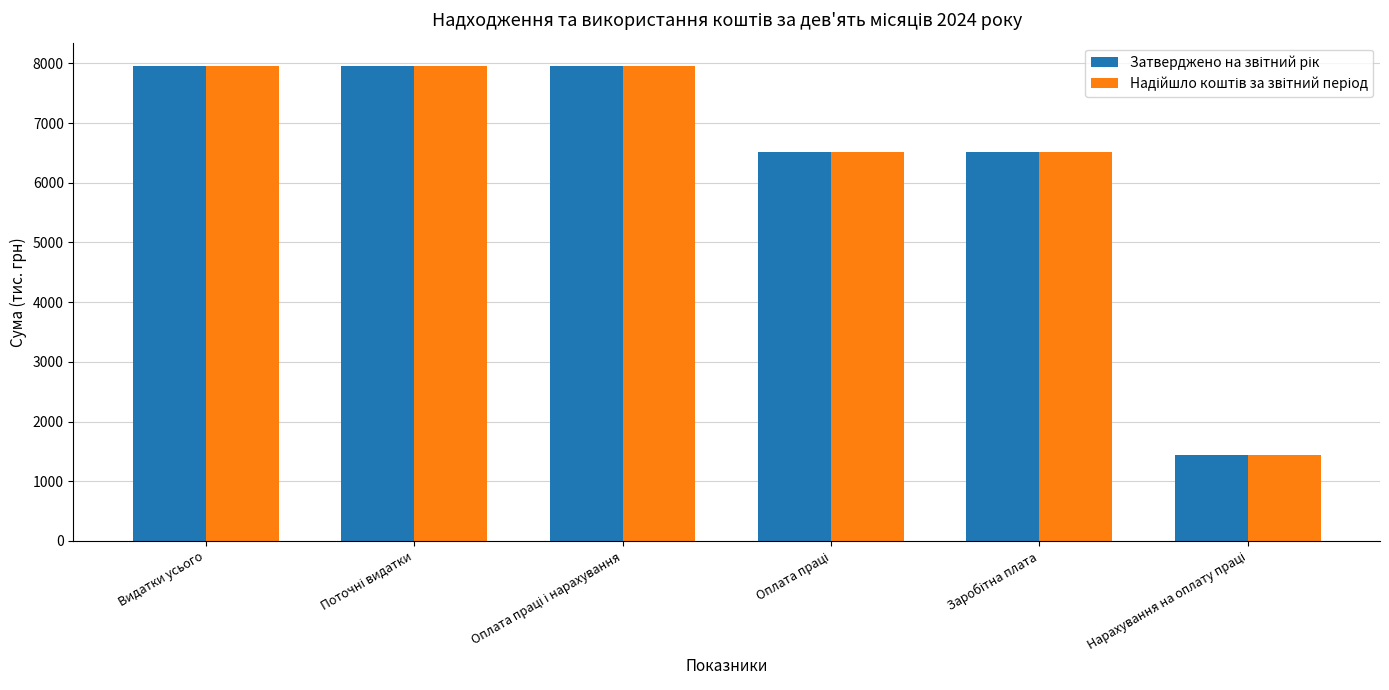

What position from the left is Видатки усього?

1